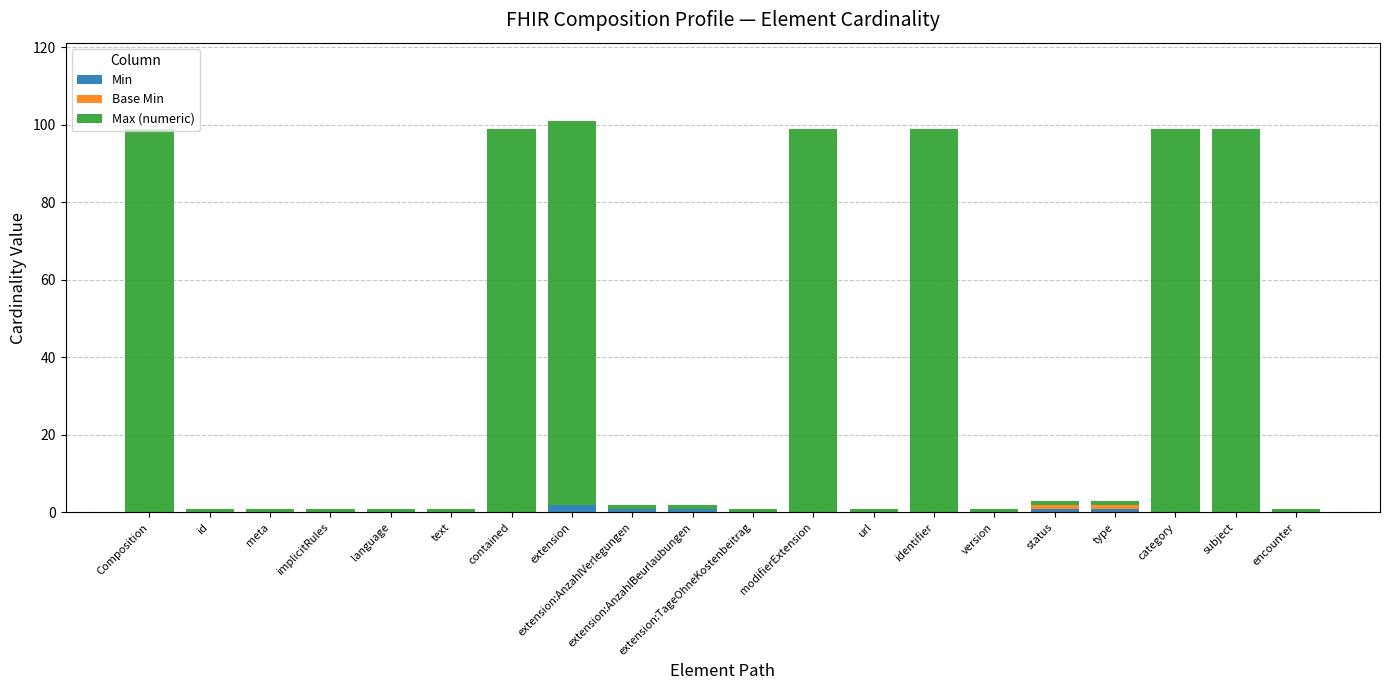

Is it true that Min equals 0 at meta?

True